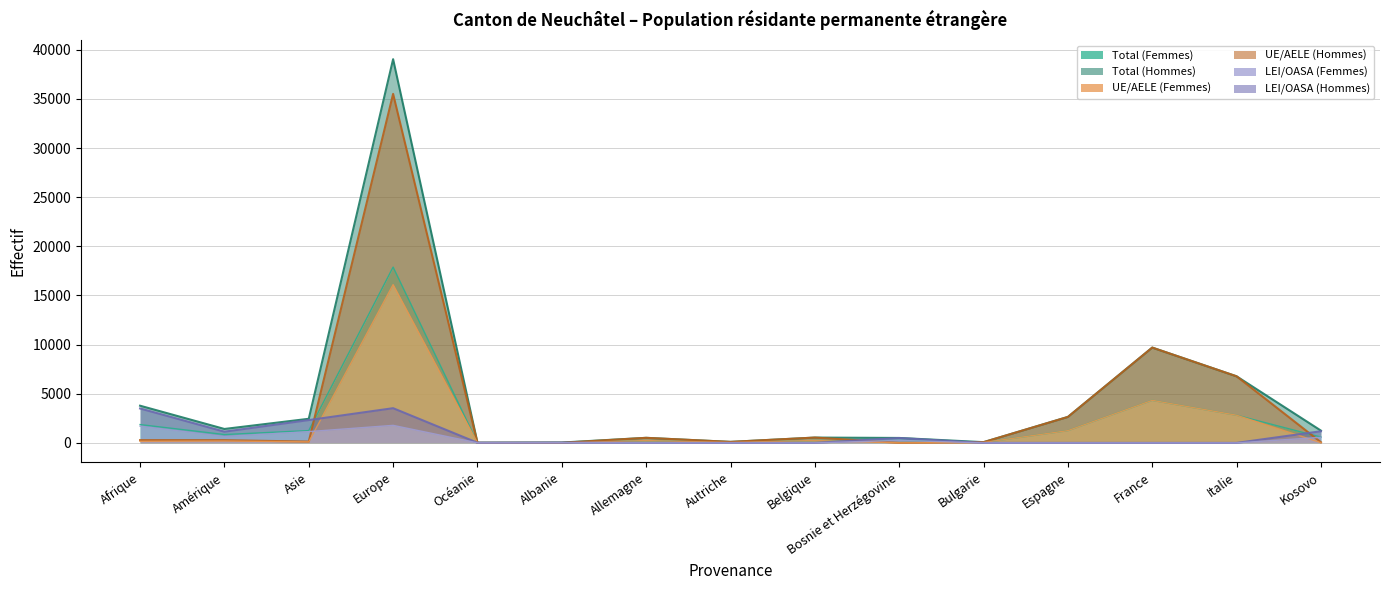

Between Afrique and Kosovo, which series saw the biggest shift?

Total (Hommes)